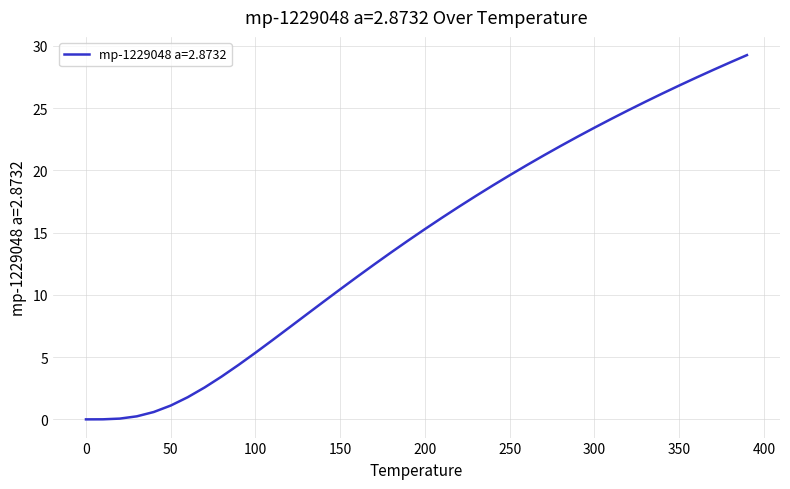

What is the maximum value shown in the chart?

29.3